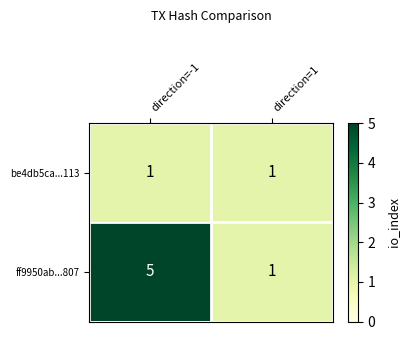

What is the total value across all series at direction=-1?

6